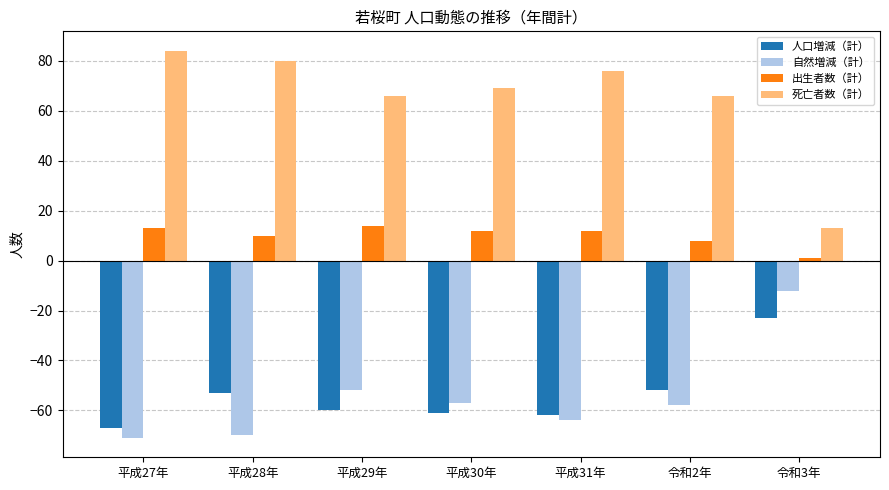

Which series has the largest total across all categories?

死亡者数（計）